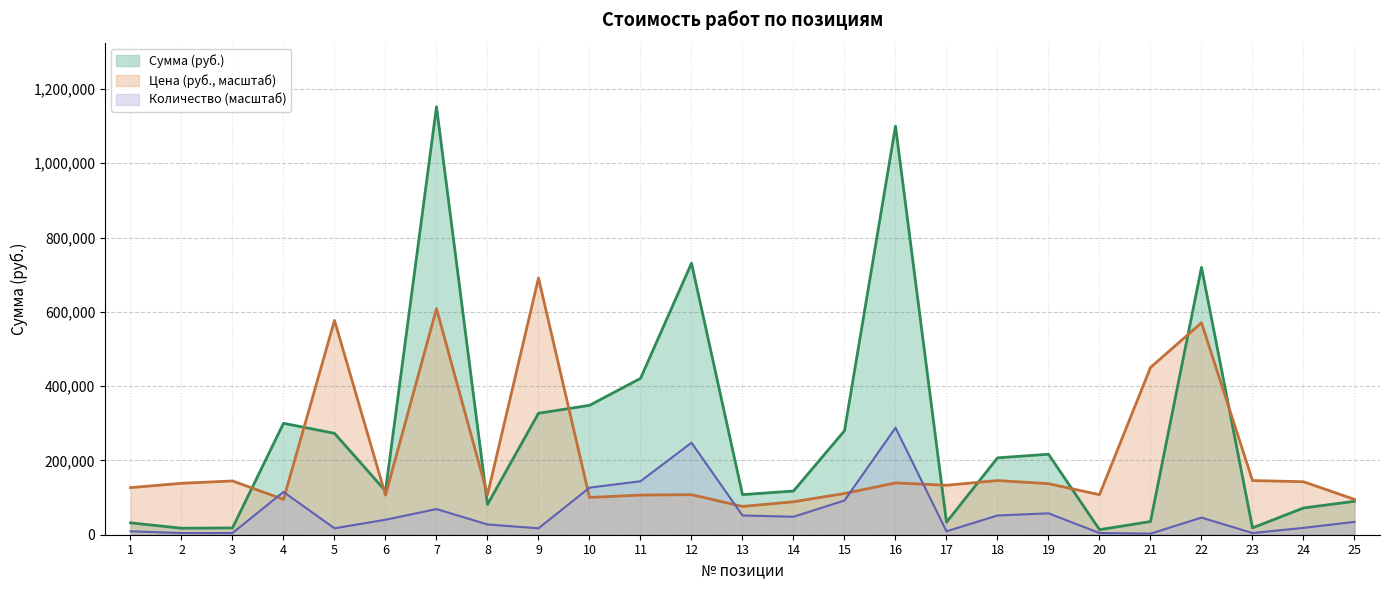

How many categories are shown in the chart?

25